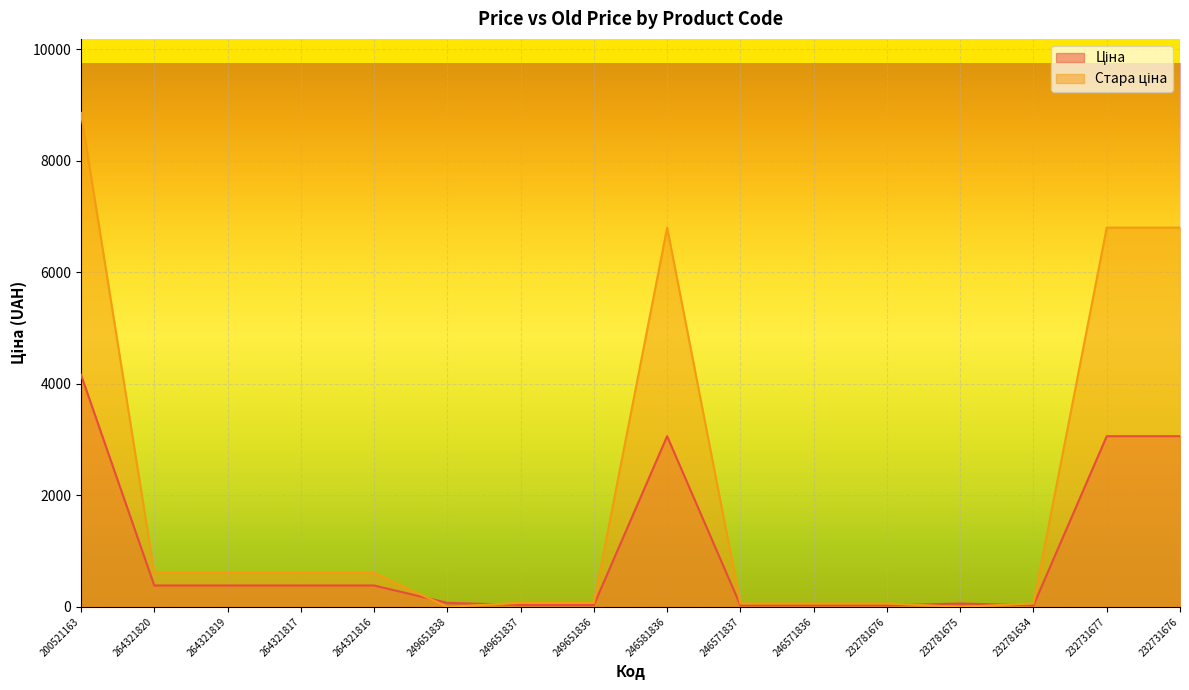

How many values in the Стара ціна series are below 608?

8